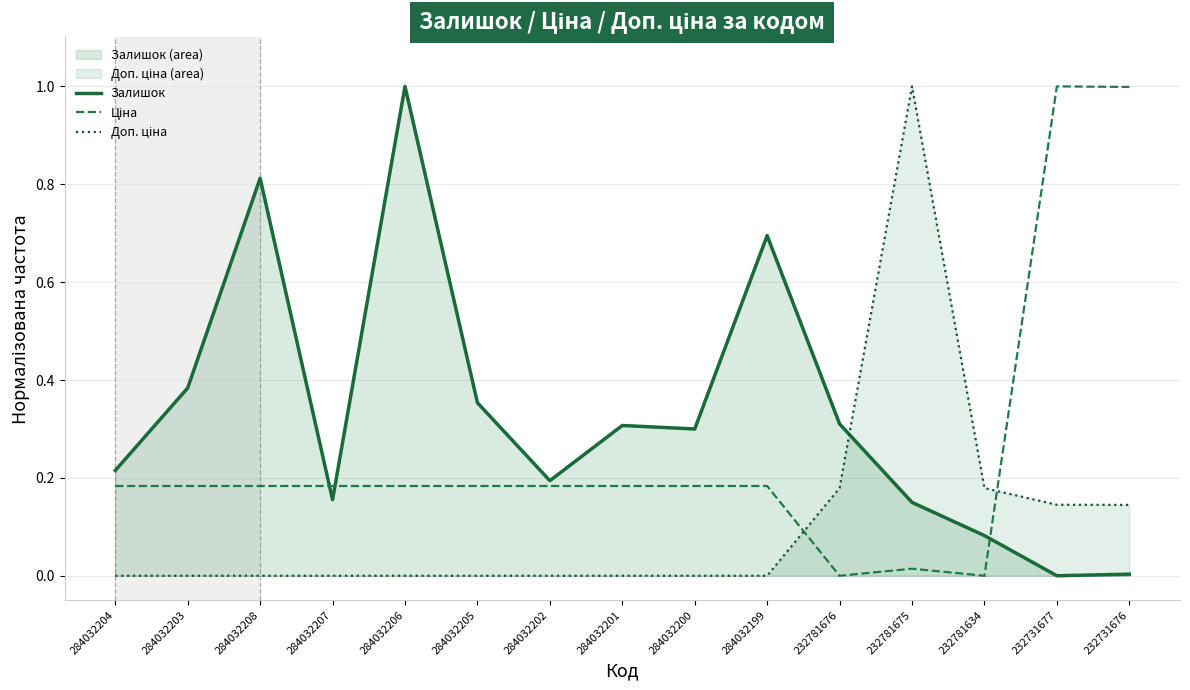

Which series ends up on top after the final intersection of Доп. ціна and Ціна?

Ціна